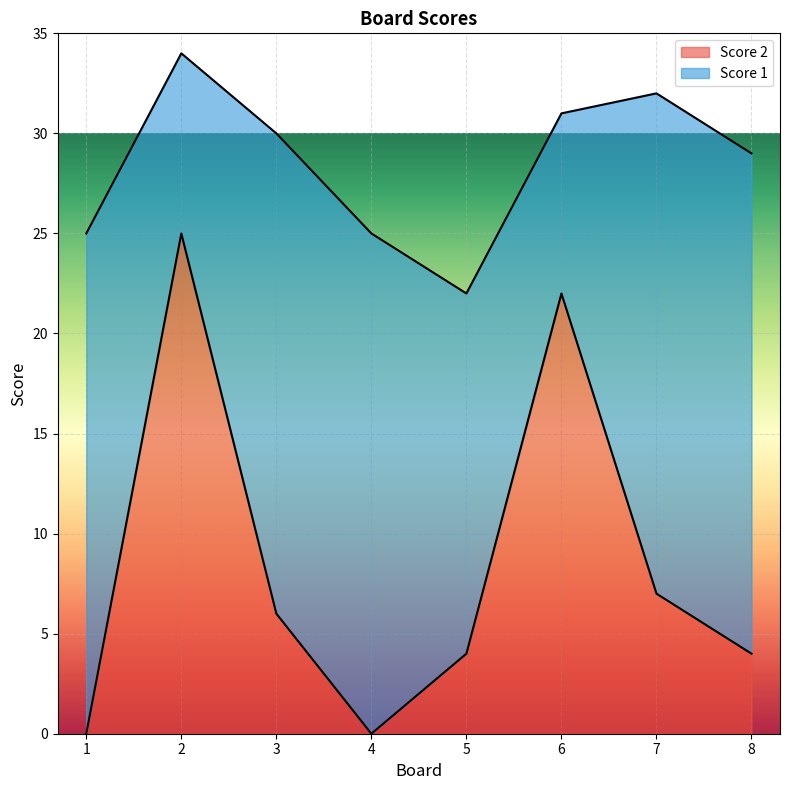

What is the difference between the values at 4 and 3?

6